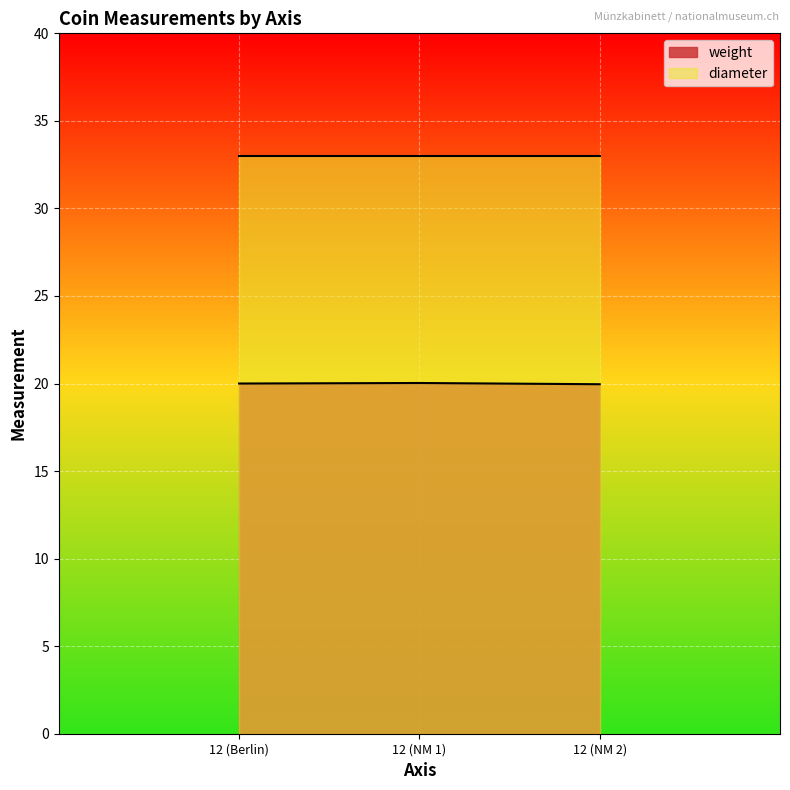

How many series are shown in this chart?

2